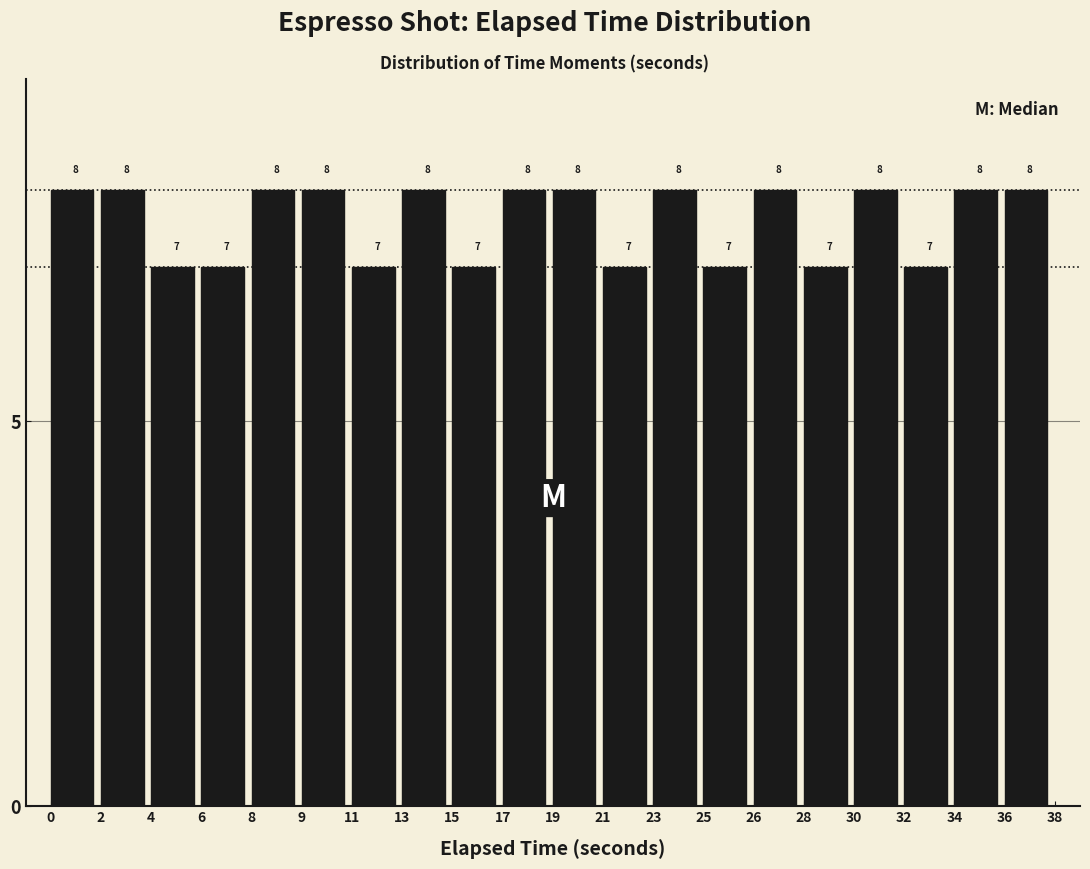

Reading left to right, list all the values displayed in this chart.

0=8	2=8	4=7	6=7	8=8	9=8	11=7	13=8	15=7	17=8	19=8	21=7	23=8	25=7	26=8	28=7	30=8	32=7	34=8	36=8